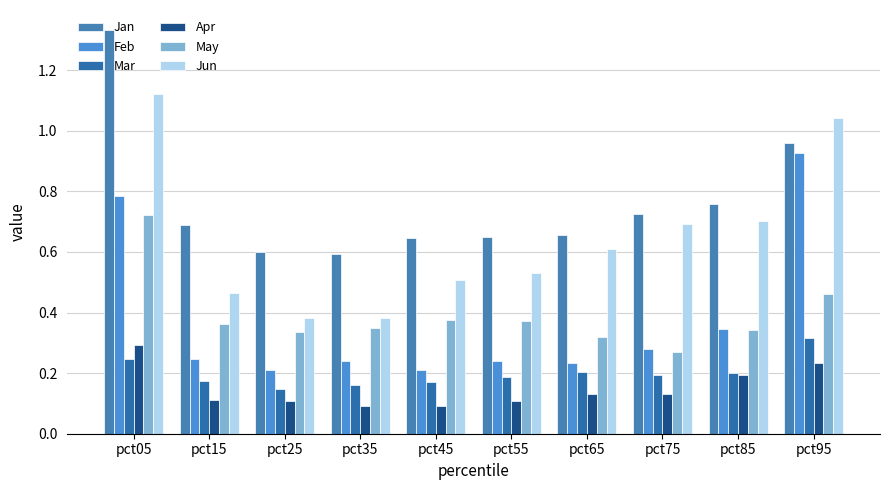

How many Apr values are between 0 and 1?

10